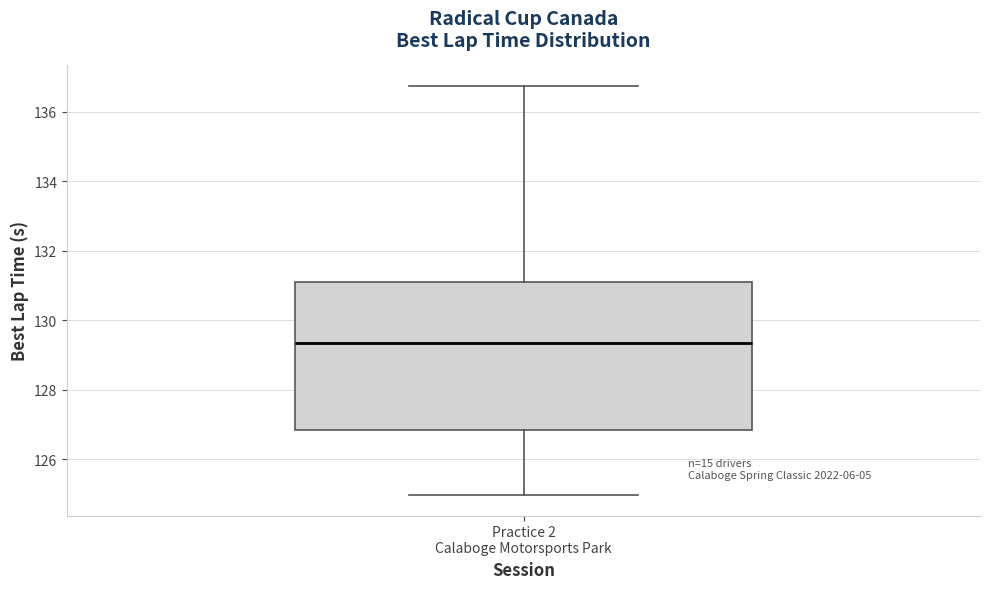

Where does the lower whisker of the box for Practice 2 Calaboge Motorsports Park end on the y-axis? The values are not printed on the chart, so give them approximately, as read against the axis.

125.0